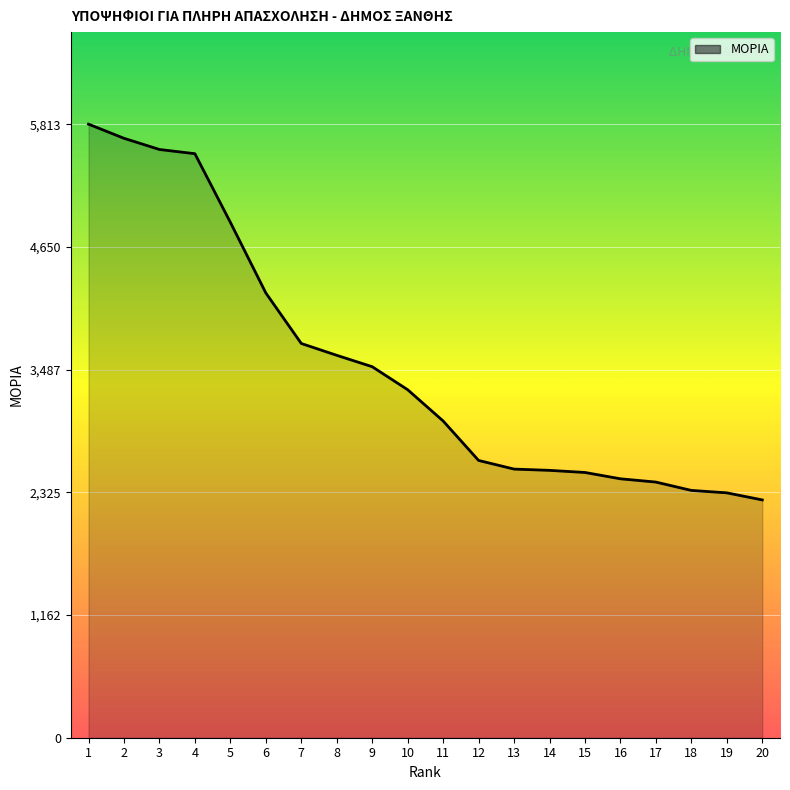

What is the greatest value displayed?

5813